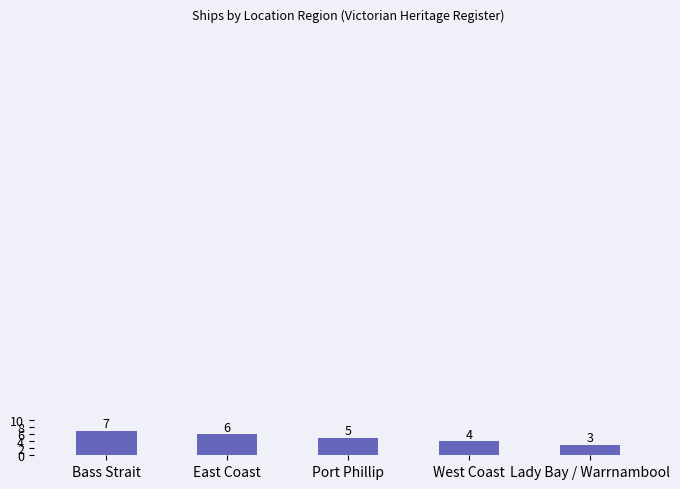

Rank the categories by value from highest to lowest.

Bass Strait, East Coast, Port Phillip, West Coast, Lady Bay / Warrnambool